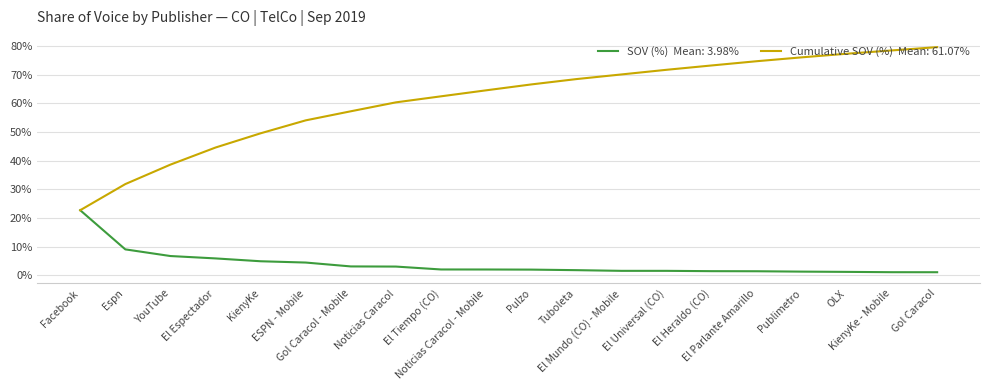

Count the number of data series in this chart.

2